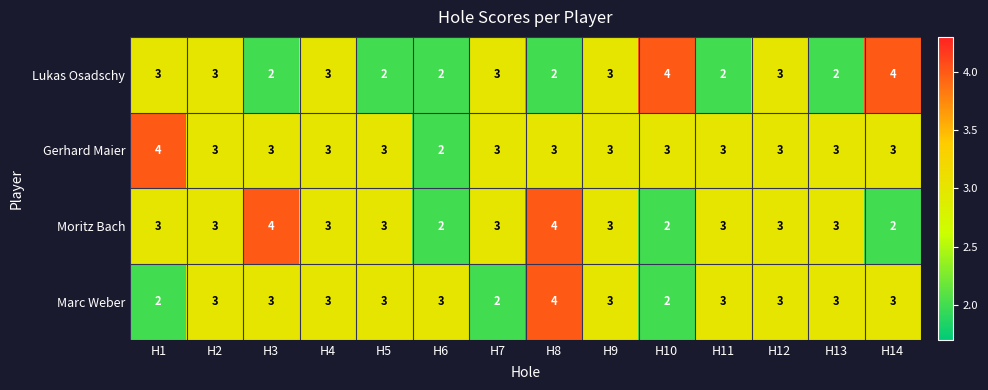

Which series has the largest total across all categories?

Gerhard Maier